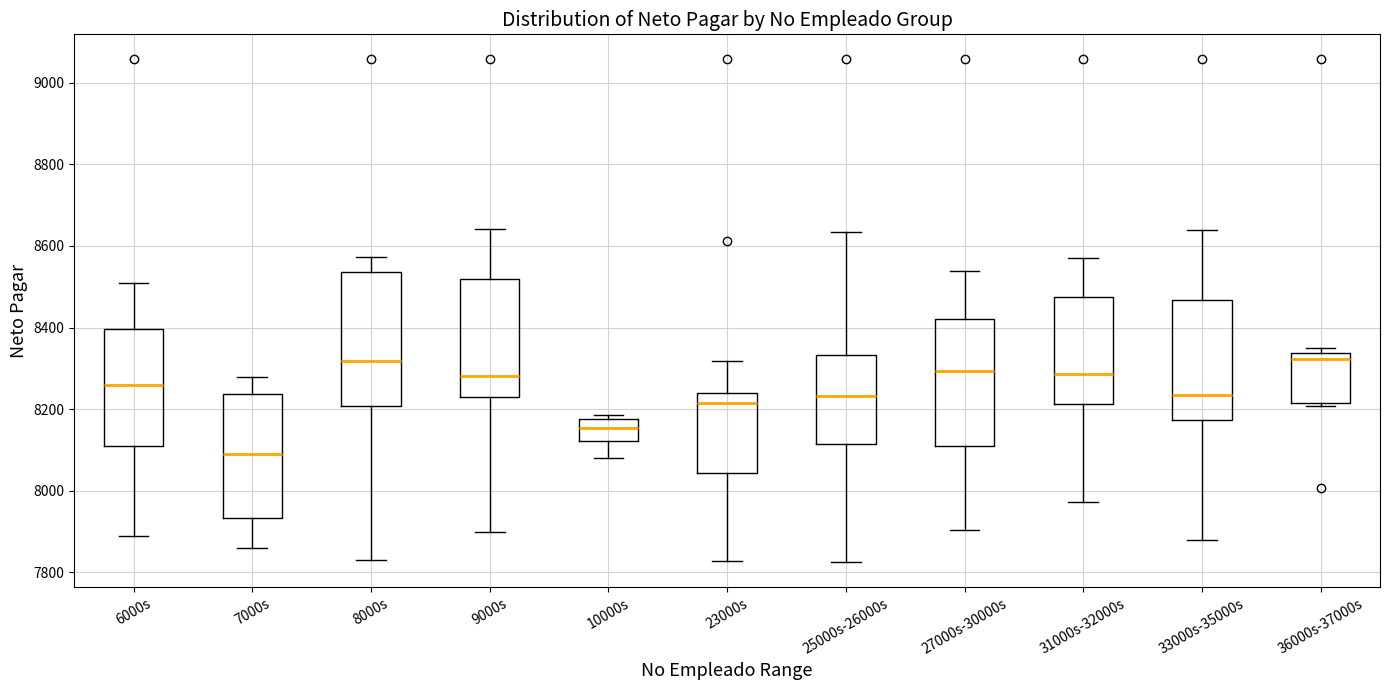

Where is the upper edge of the box for 9000s on the y-axis? The values are not printed on the chart, so give them approximately, as read against the axis.

8520